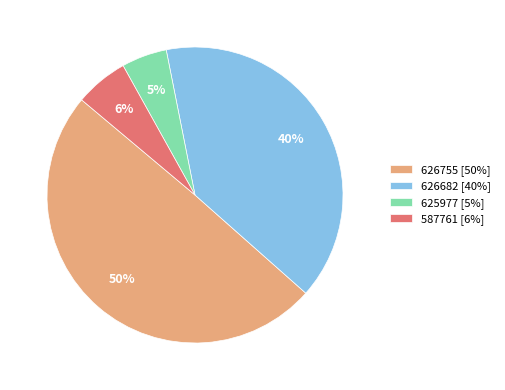

Is 626755 the majority of the pie?

No